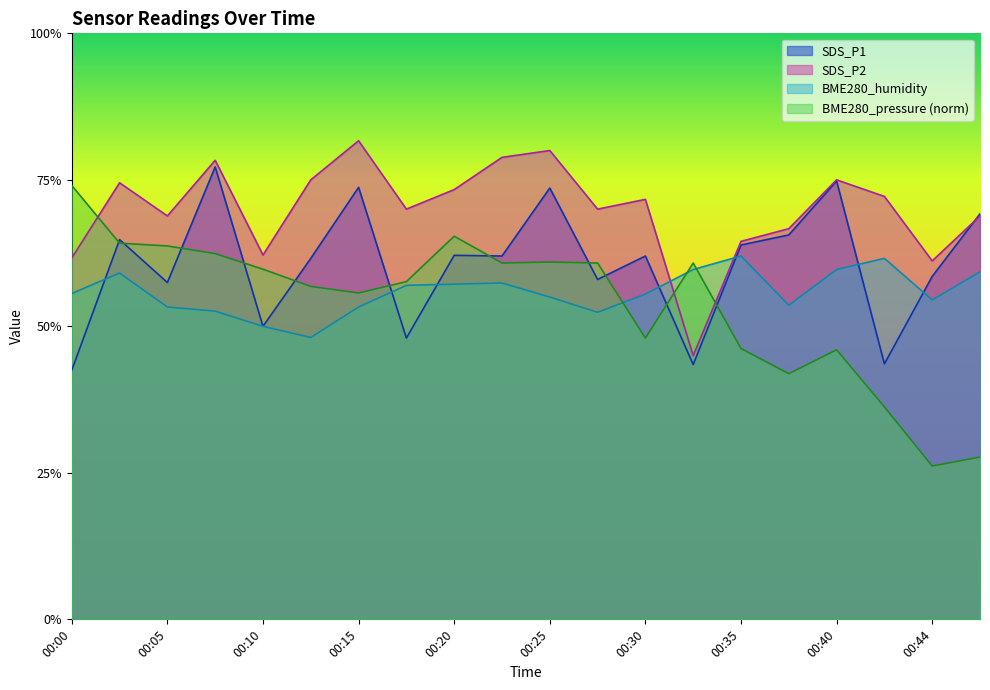

Count the BME280_pressure_scaled values in the range 0 to 1.

20